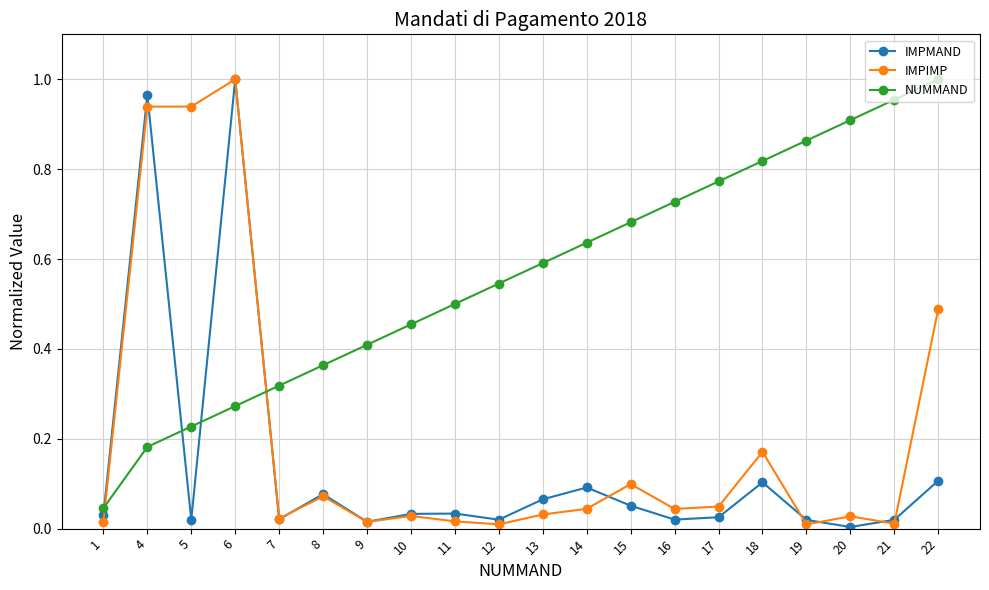

Is it true that IMPMAND equals 0.0 at 13?

False